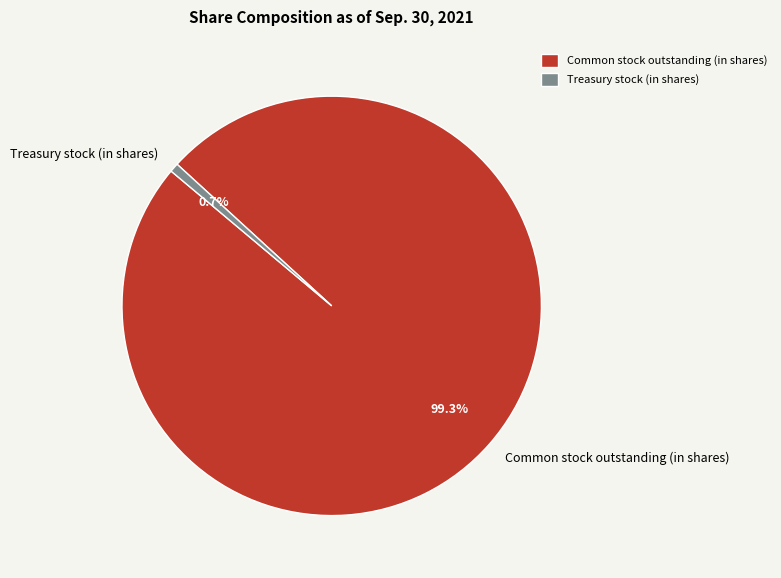

Which category has the smallest portion of the pie?

Treasury stock (in shares)